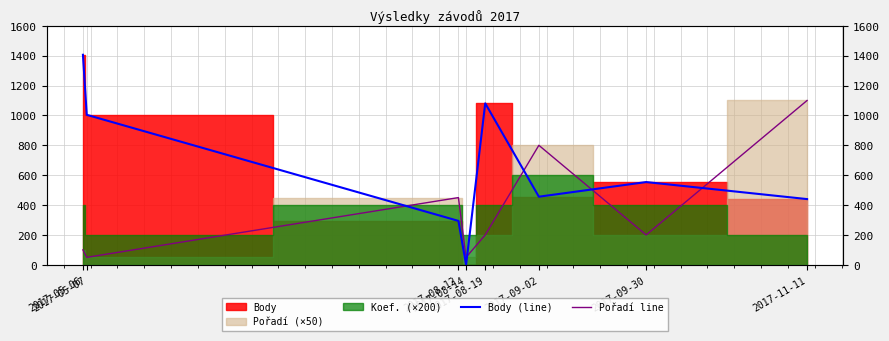

How many lines are shown in the chart?

2